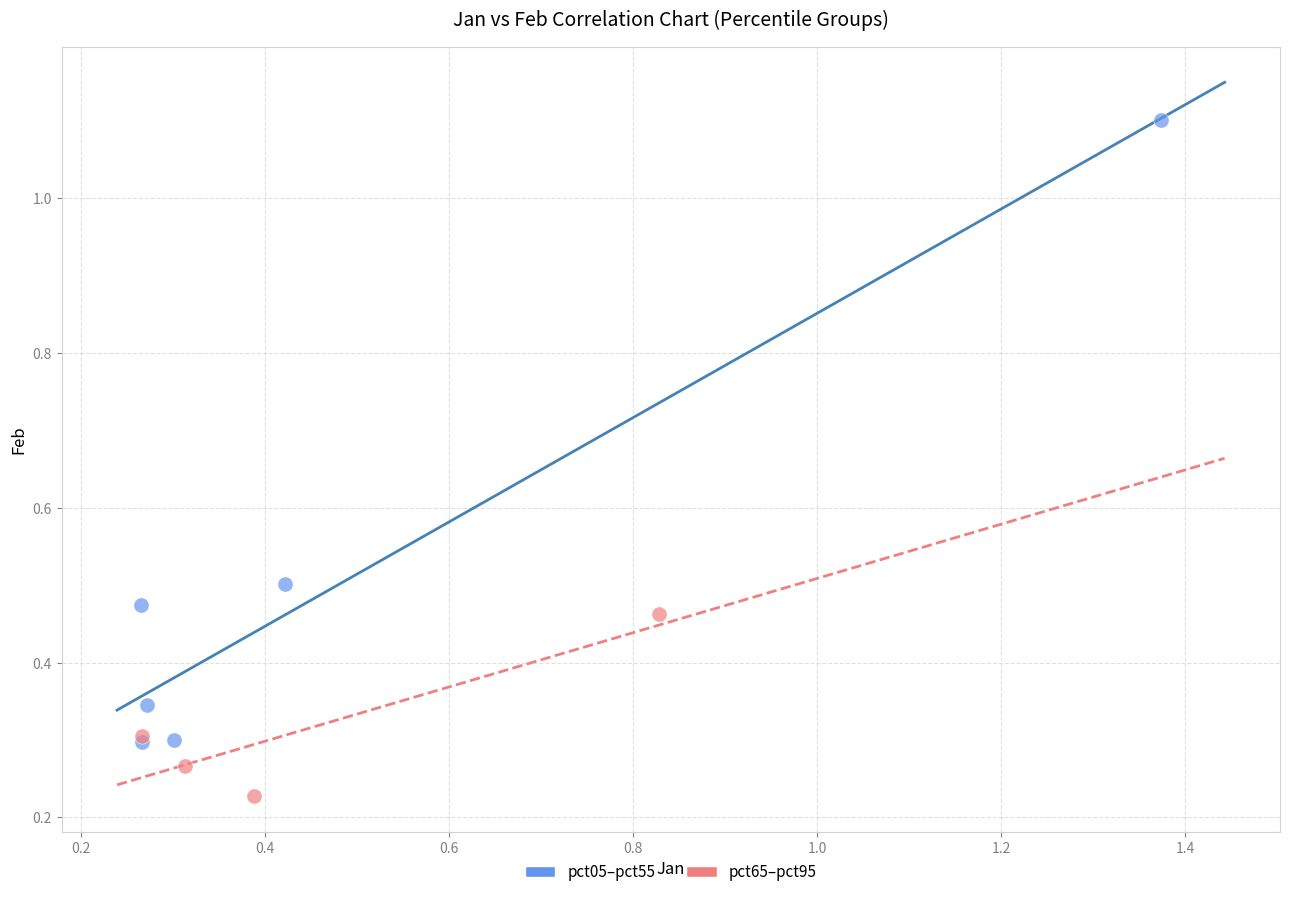

Which series reaches the minimum Y coordinate?

pct65–pct95